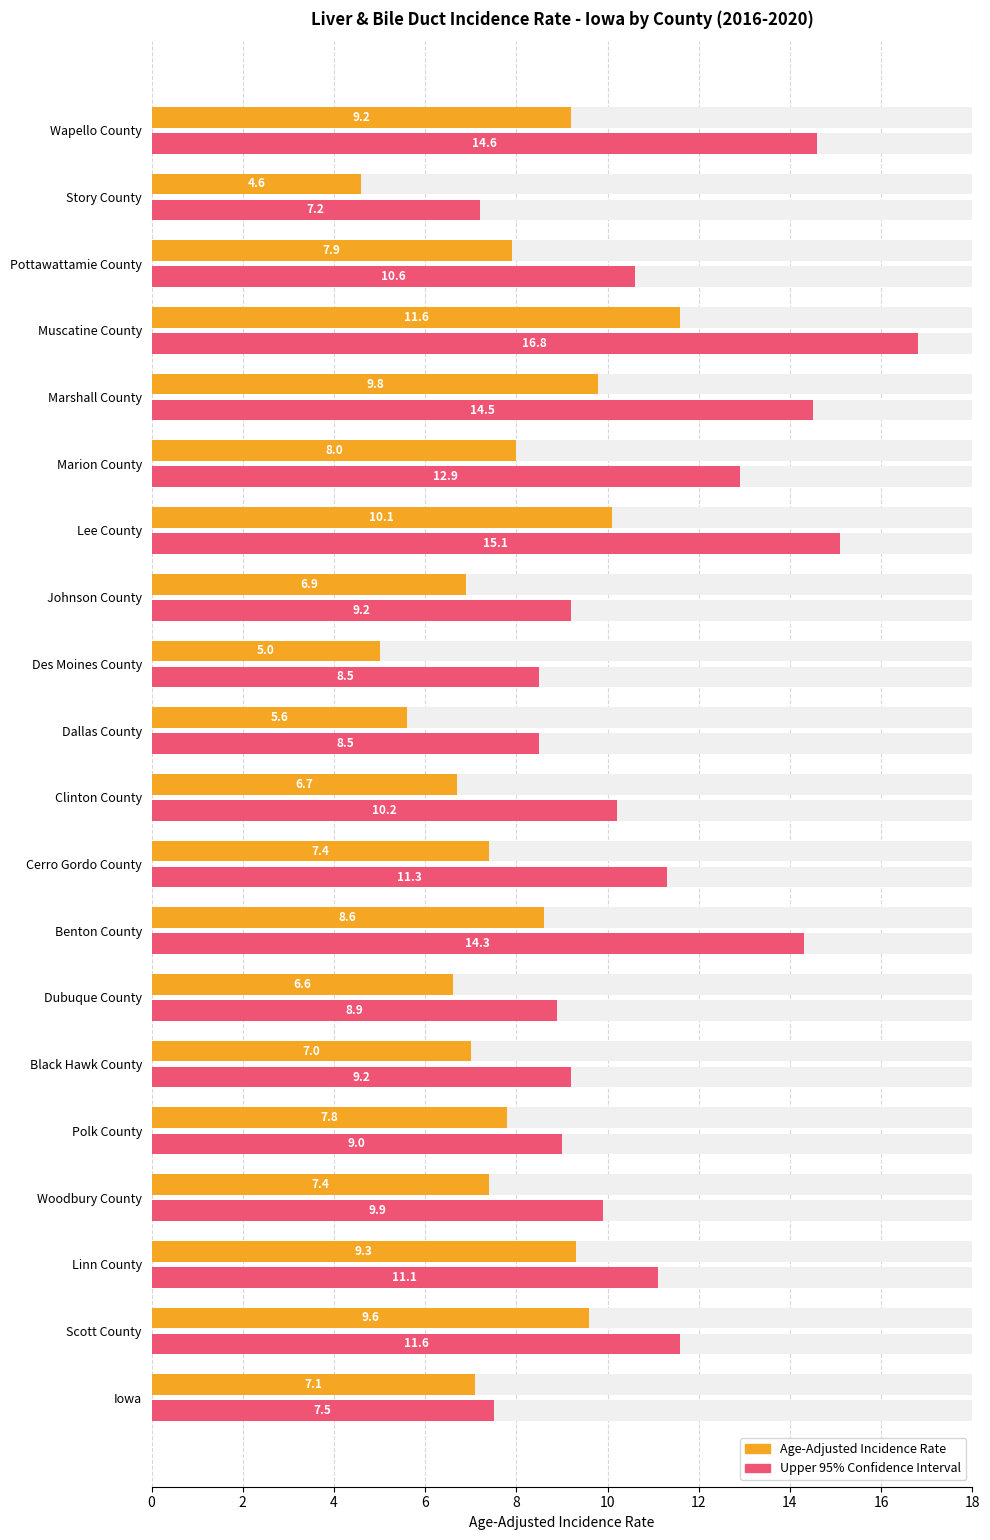

What is the greatest value displayed?

16.8